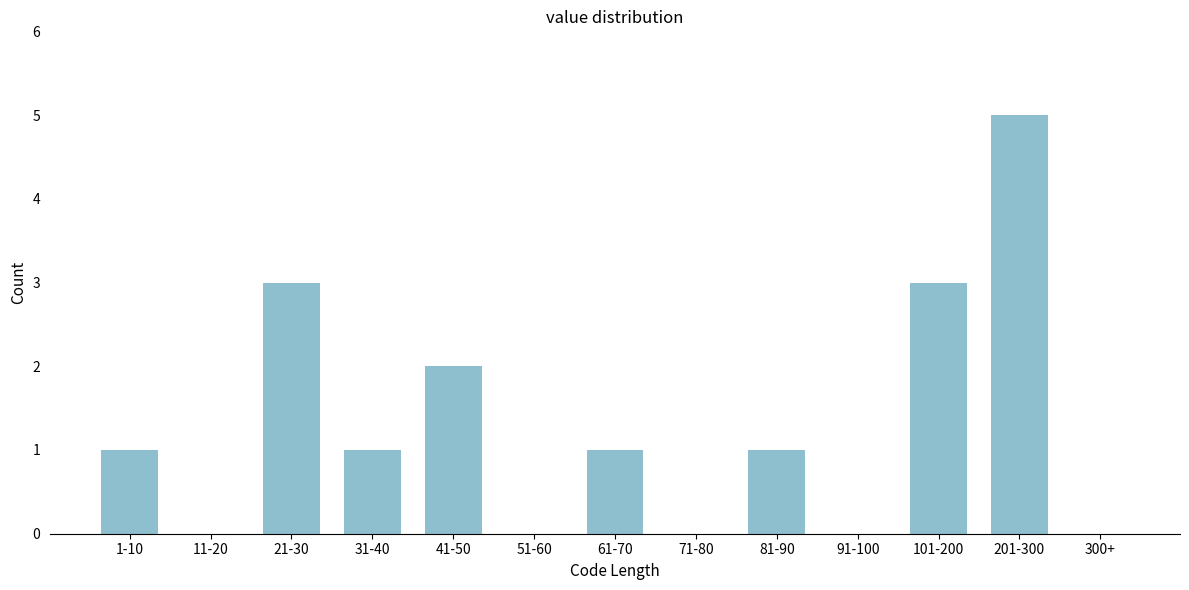

Reading left to right, what are all the values shown in this chart?

1-10=1	11-20=0	21-30=3	31-40=1	41-50=2	51-60=0	61-70=1	71-80=0	81-90=1	91-100=0	101-200=3	201-300=5	300+=0